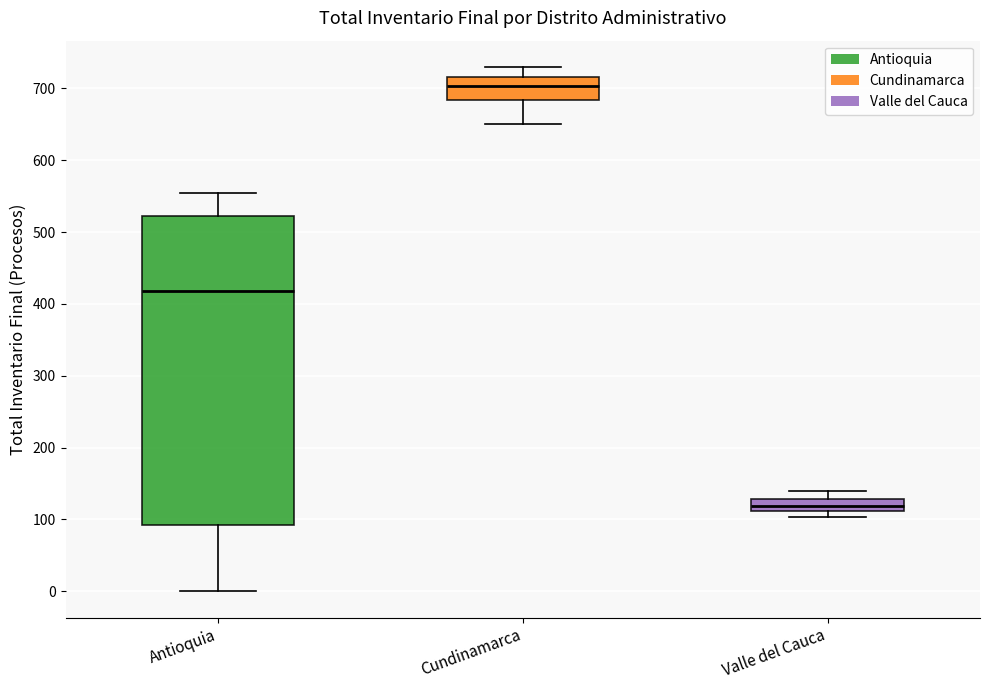

Which box is the tallest, from its lower edge to its upper edge?

Antioquia